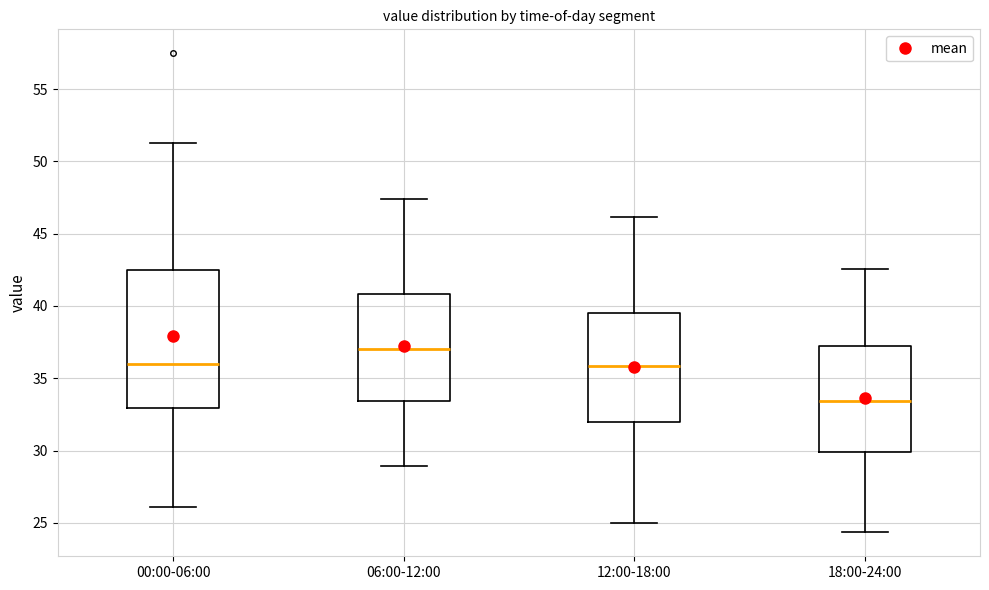

Which box is the tallest, from its lower edge to its upper edge?

00:00-06:00